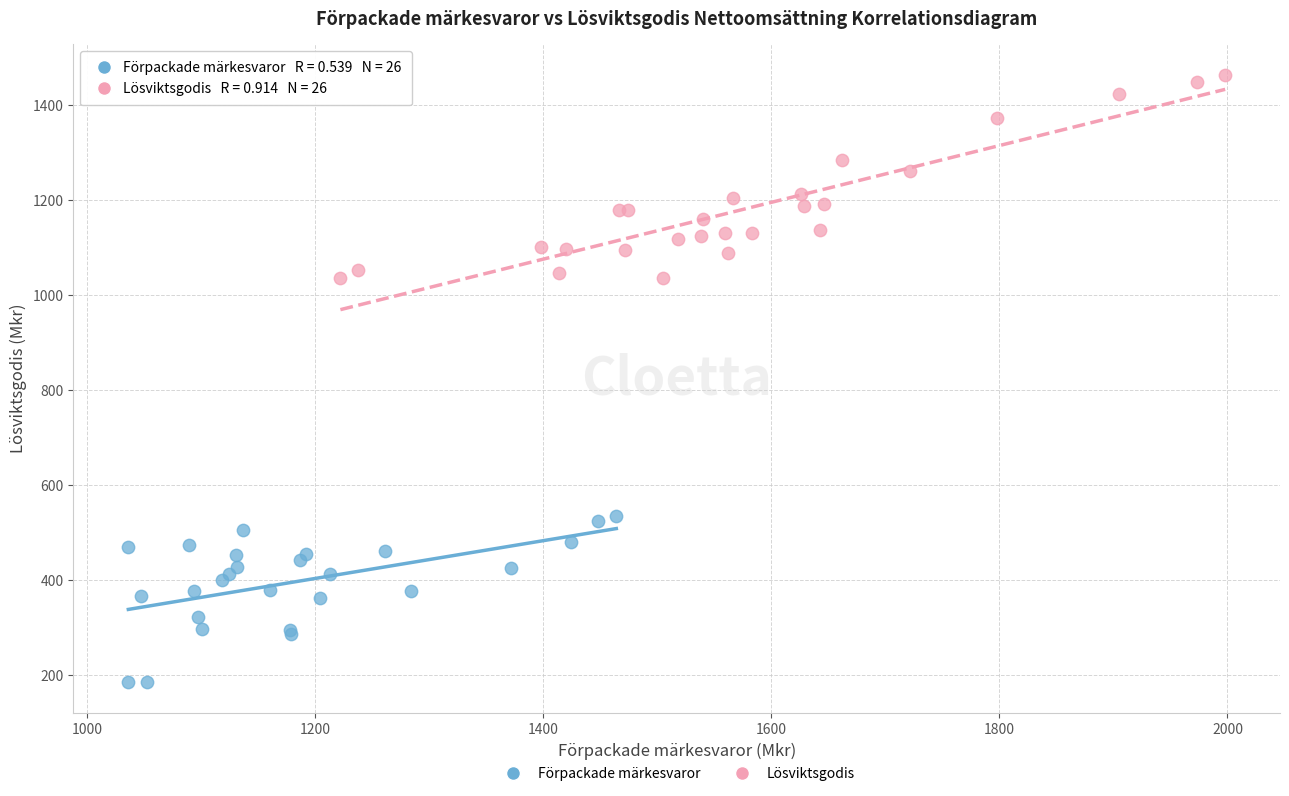

Which series contains the lowest Y value?

Förpackade märkesvaror